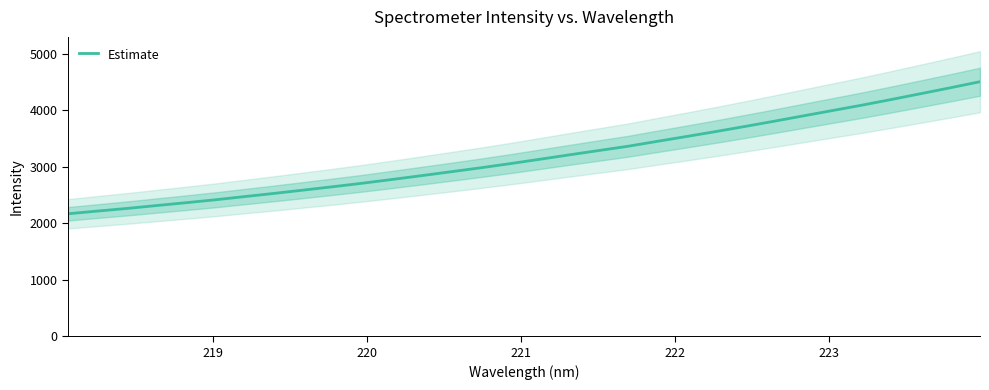

What is the maximum value for Estimate?

4506.6